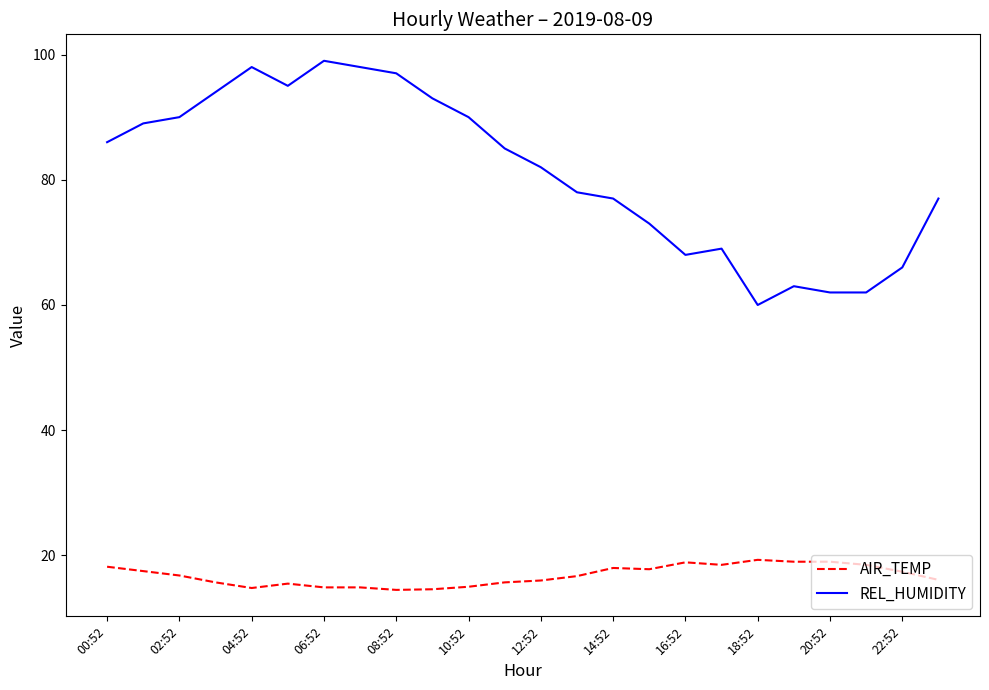

Which series has the widest spread of values?

REL_HUMIDITY